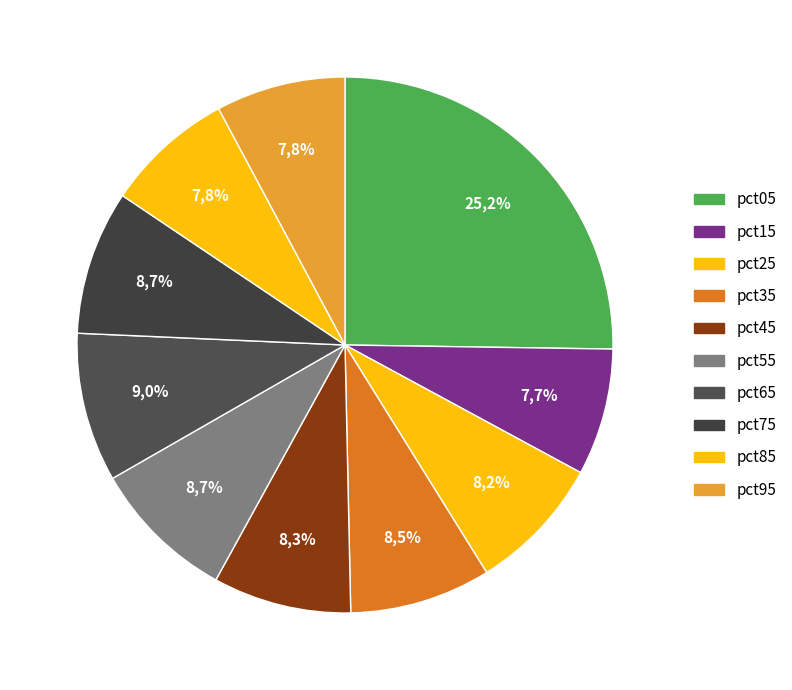

To the nearest percent, what is the difference between the pct75 and pct95 slice percentages?

1%